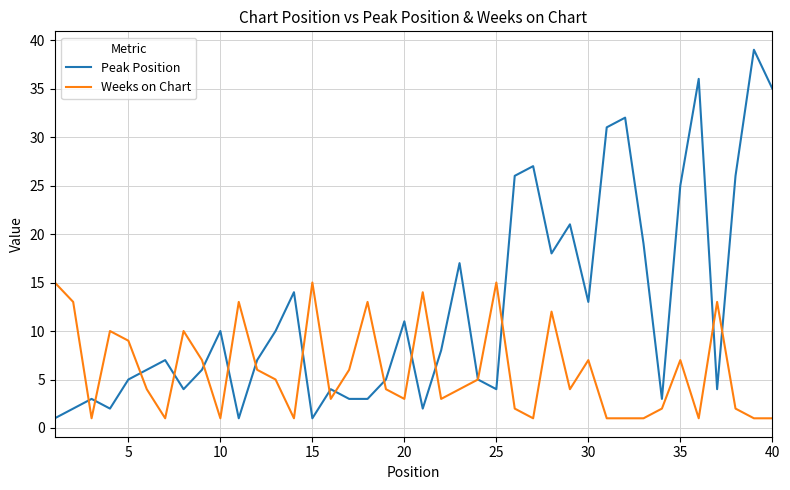

List the series in order of their peak value, lowest first.

Weeks on Chart, Peak Position